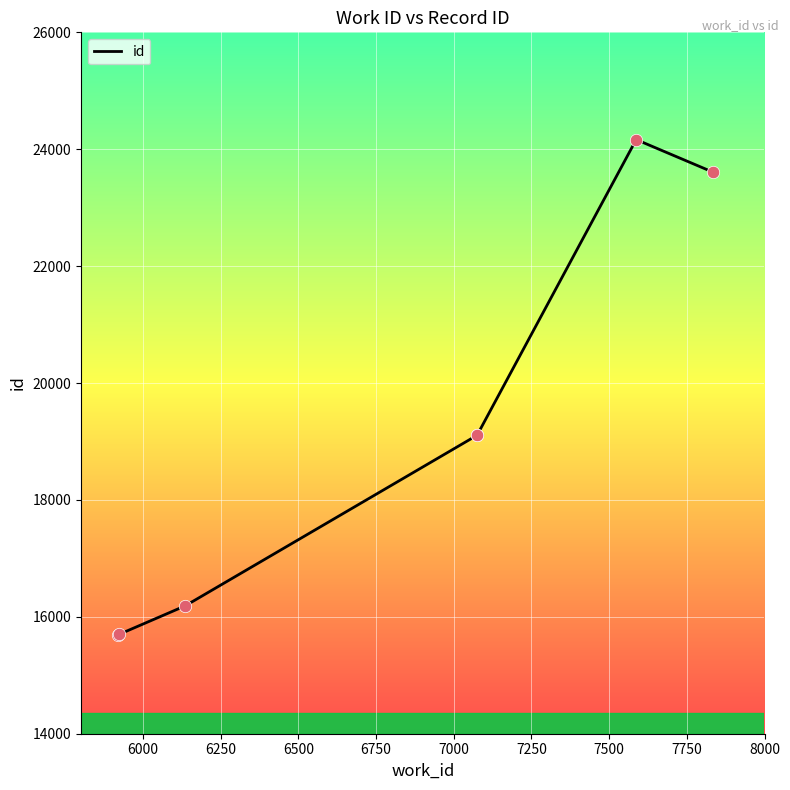

Which has a higher value, 6500 or 7250?

7250